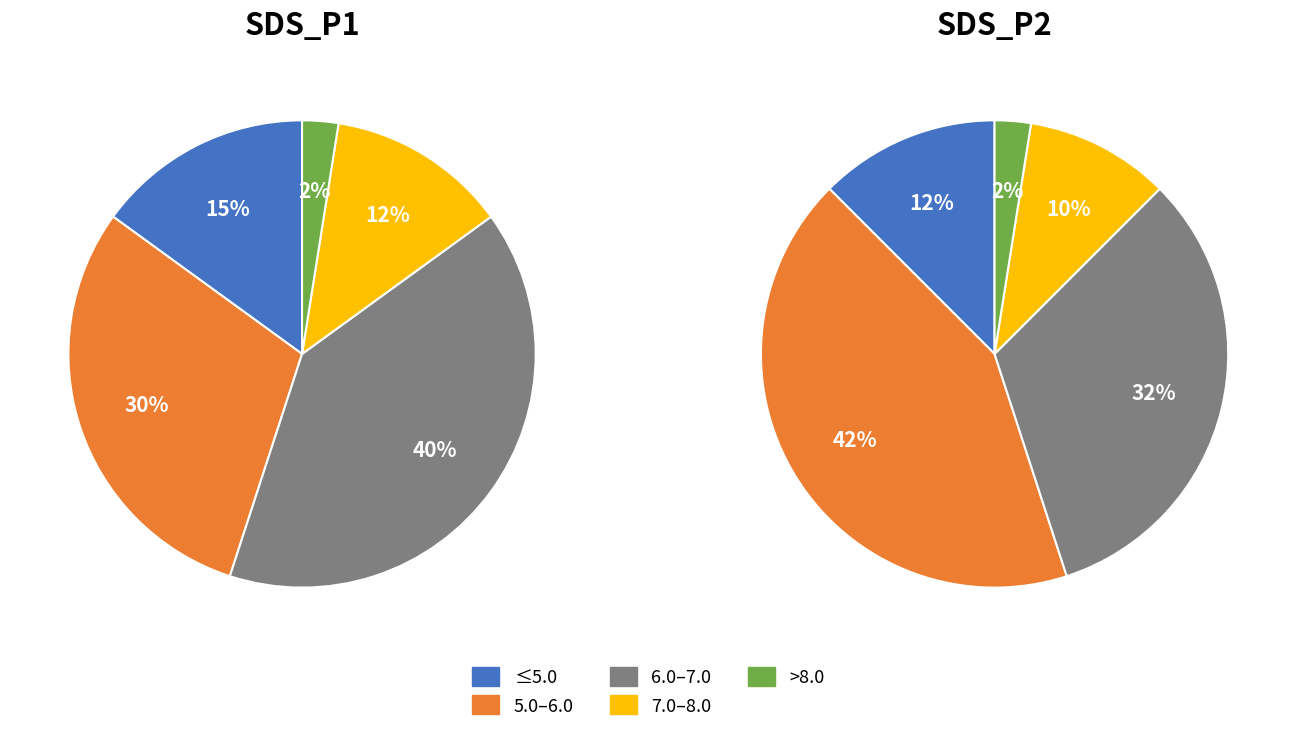

Is there a majority slice in this chart?

No